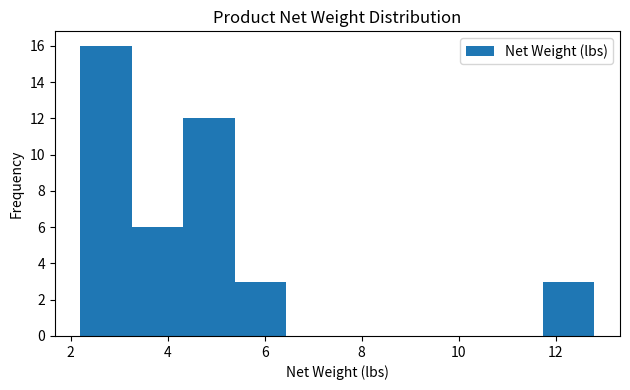

Which range on the x-axis has the tallest bar?

2.20 to 3.26